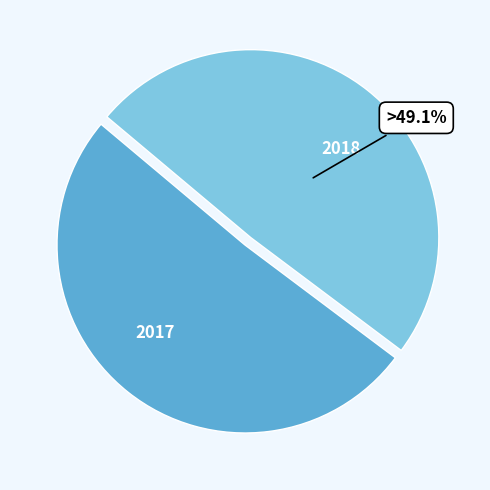

To the nearest percent, what portion does 2017 represent?

51%